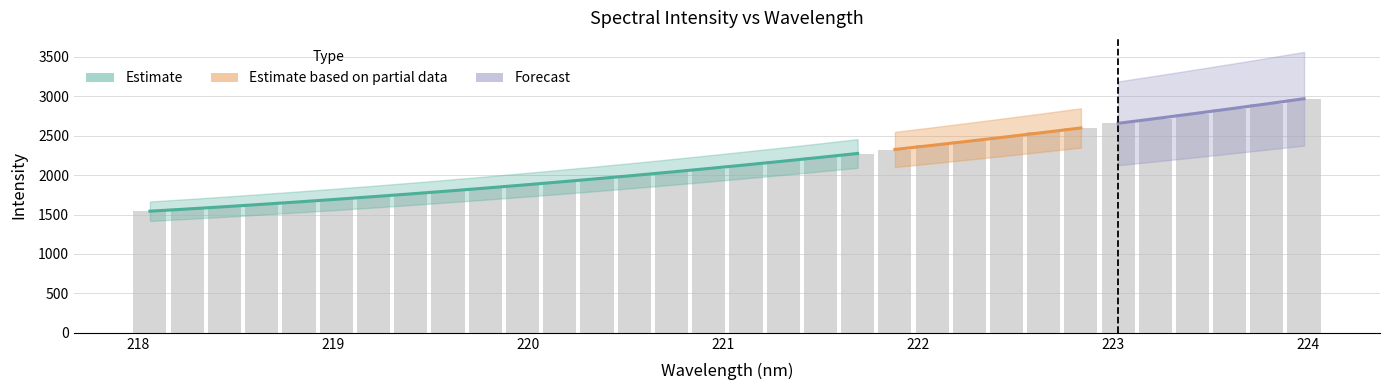

True or false: the data shows 3914.3 at 222.6447.

False